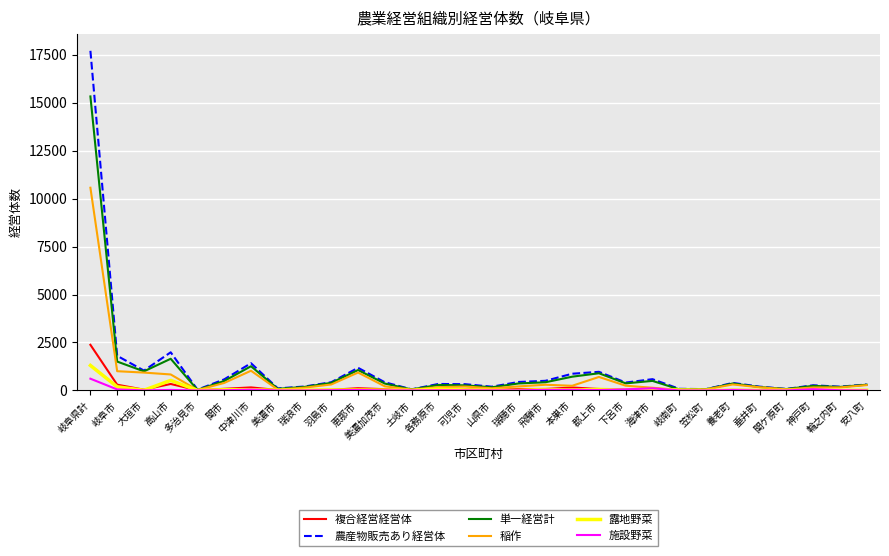

Is the value of 単一経営計 at 海津市 greater than the value of 施設野菜 at 瑞浪市?

Yes